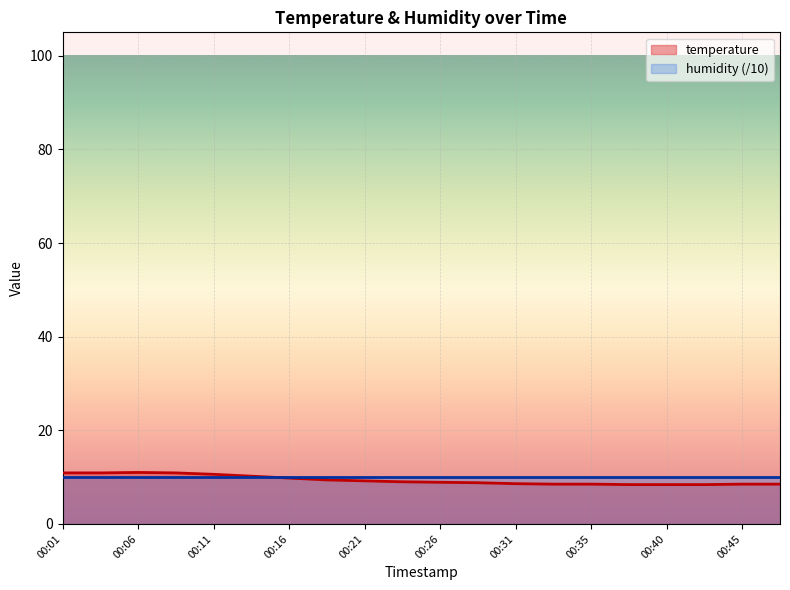

List the labels in order of value, smallest first.

00:38, 00:40, 00:43, 00:33, 00:35, 00:45, 00:48, 00:31, 00:28, 00:26, 00:23, 00:21, 00:18, 00:16, 00:13, 00:11, 00:01, 00:04, 00:09, 00:06